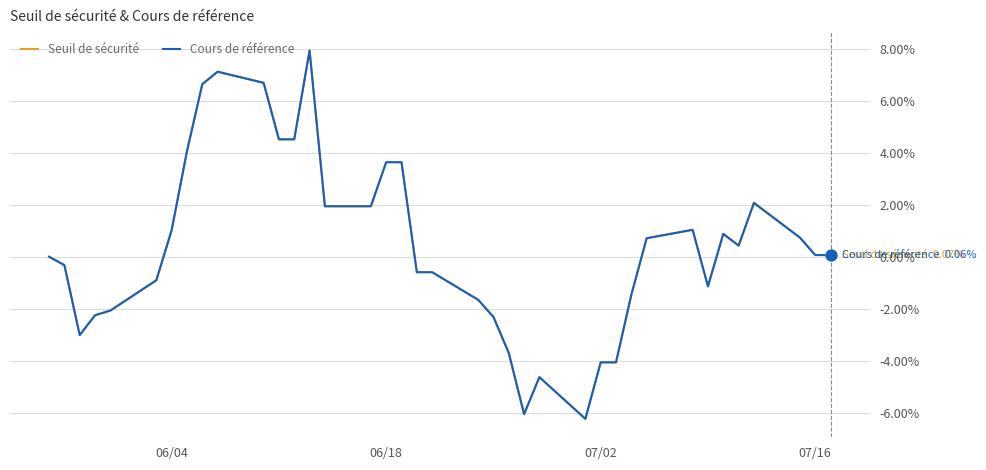

Which series has the largest range (max minus min)?

Cours de référence